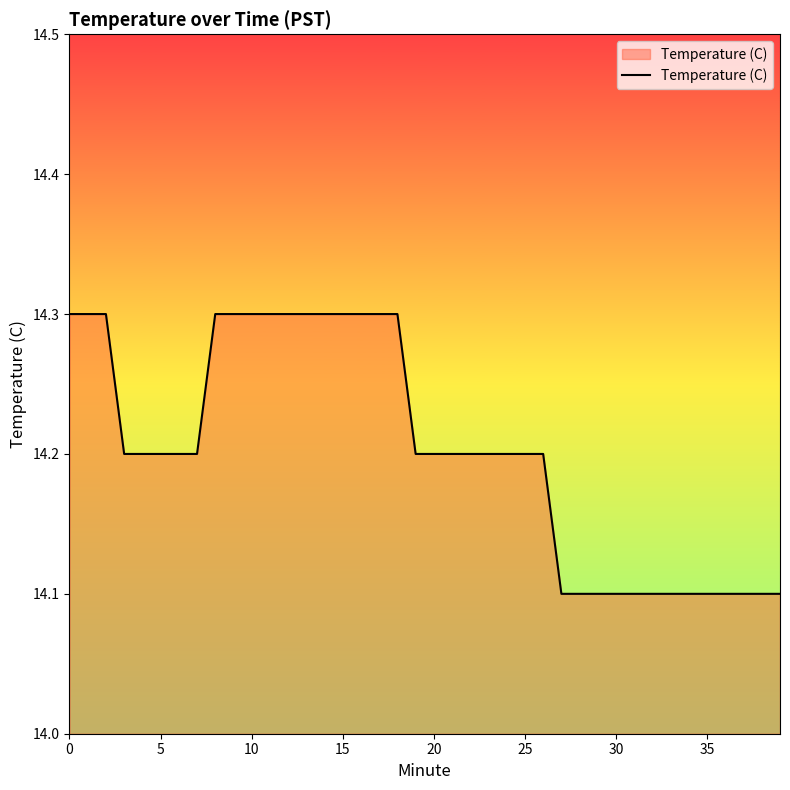

What is the greatest value displayed?

14.3